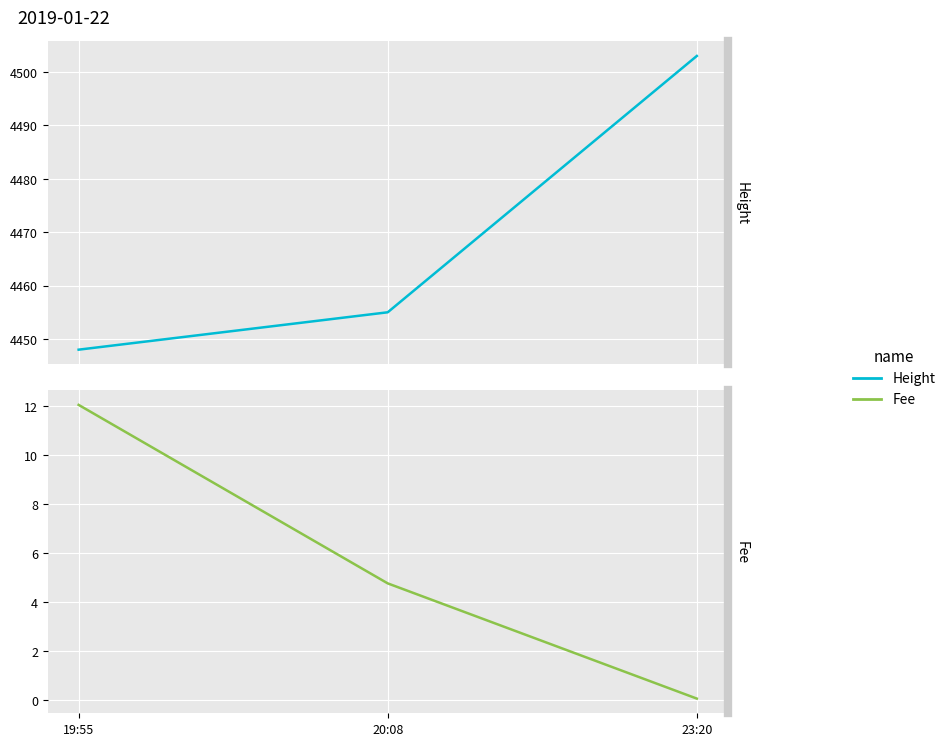

How many Height values are between 4448 and 4503?

3